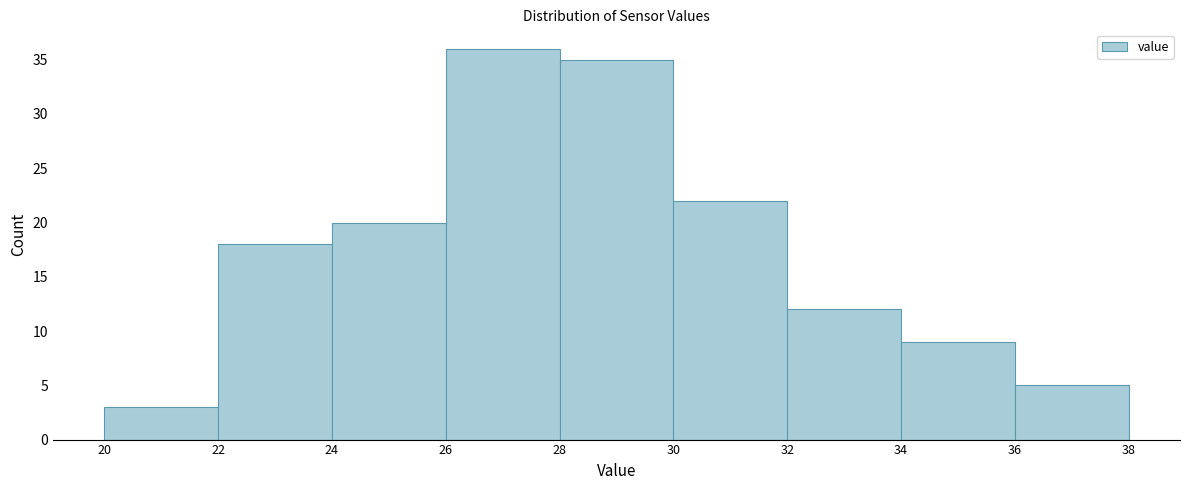

Over which range of the x-axis is the bar tallest?

26 to 28